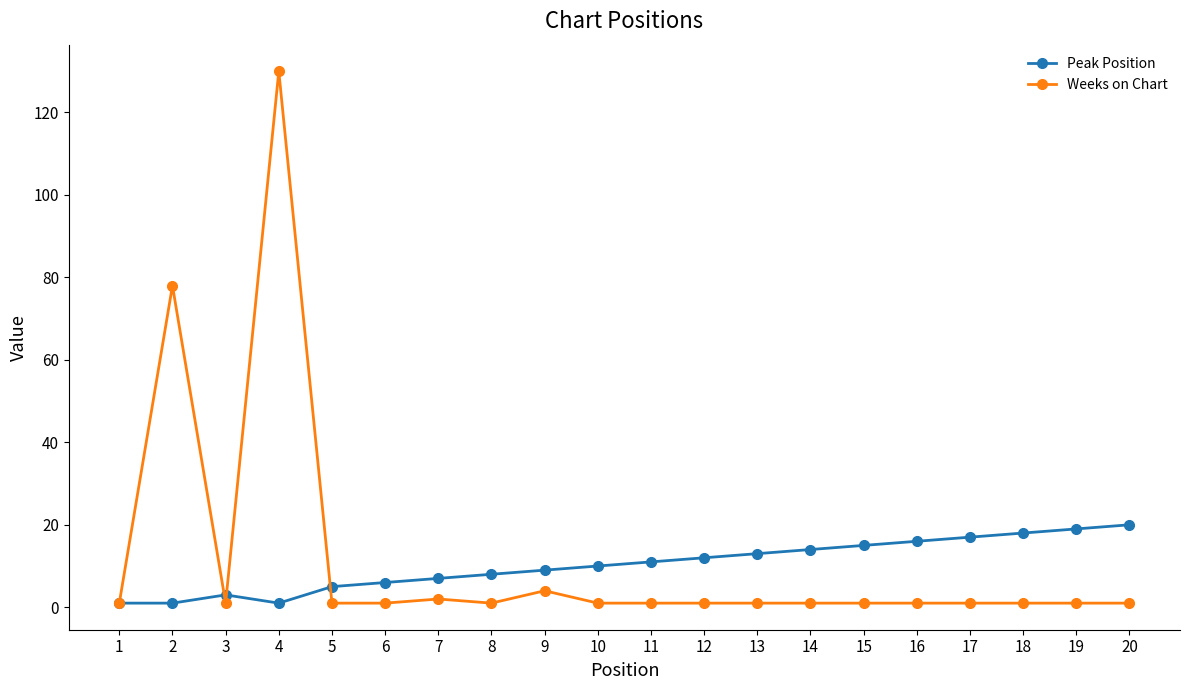

At which category does the chart reach its peak across all series?

4